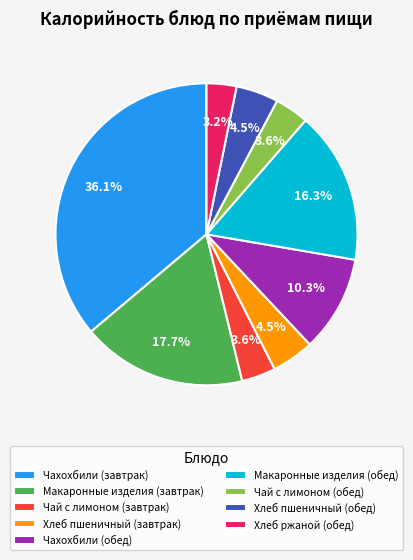

How many slices are in this pie chart?

9